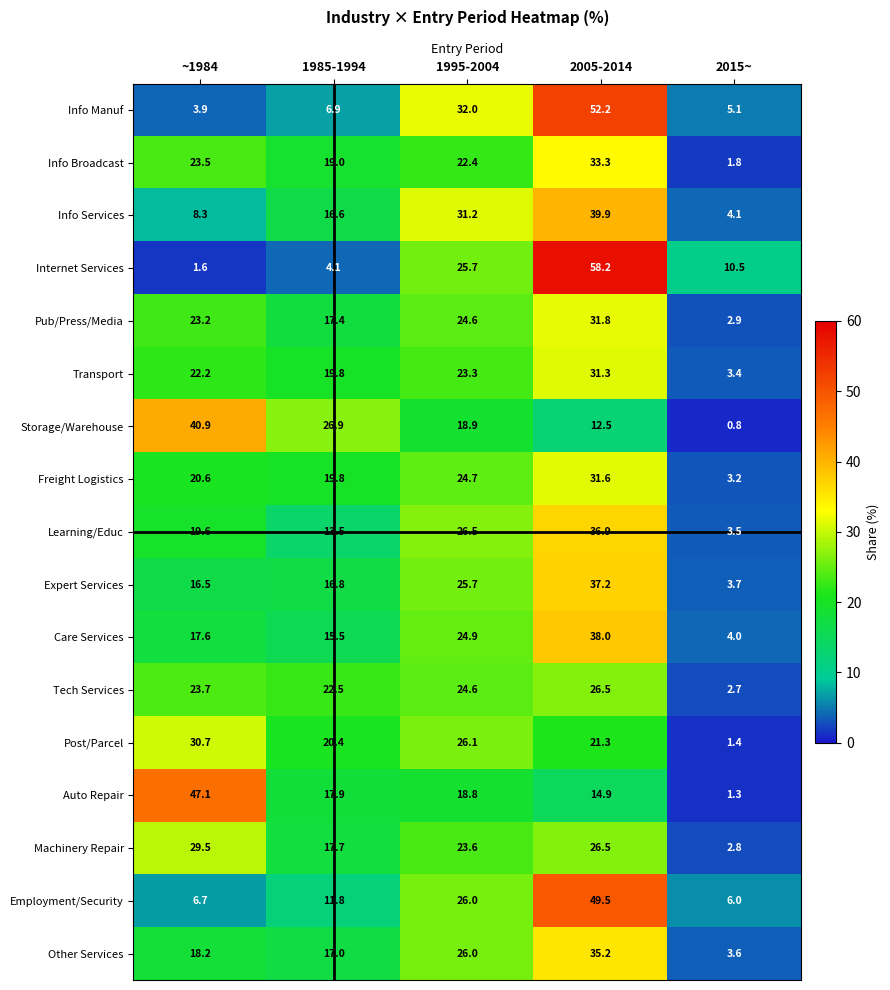

The value of Info Broadcast at 2015~ is 3.0. True or false?

False